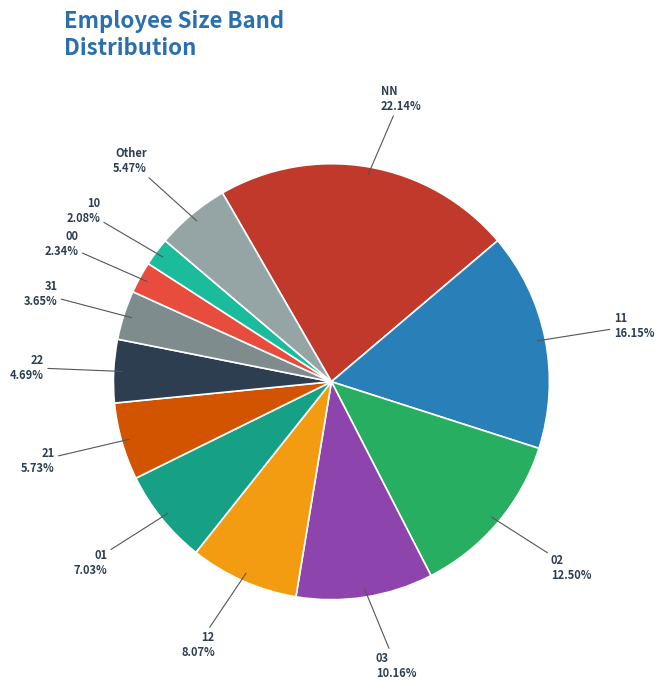

Combined, do 21 and 11 account for over 50%?

No